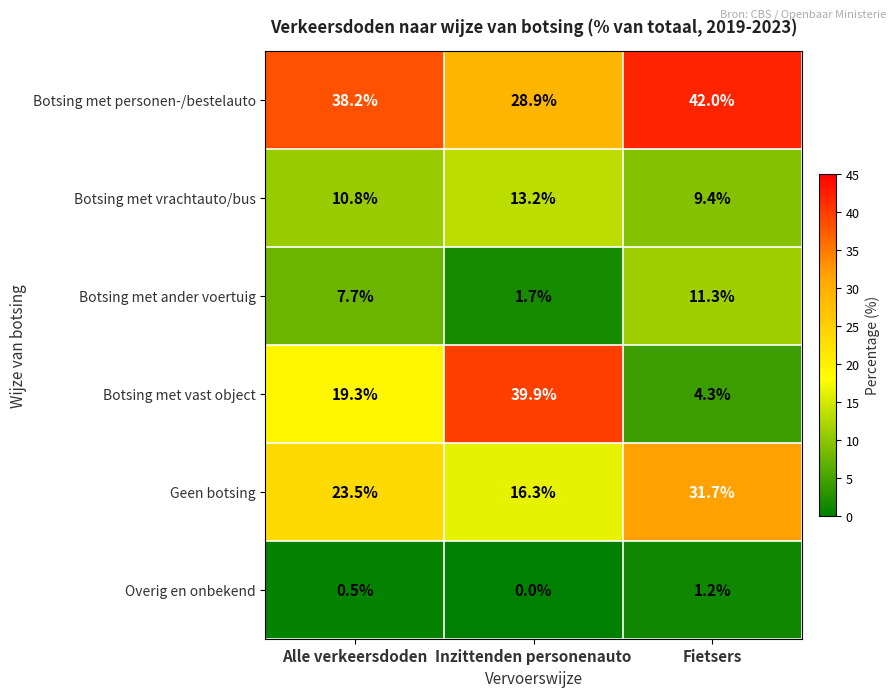

Rank the series by their maximum value, from lowest to highest.

Overig en onbekend, Botsing met ander voertuig, Botsing met vrachtauto/bus, Geen botsing, Botsing met vast object, Botsing met personen-/bestelauto